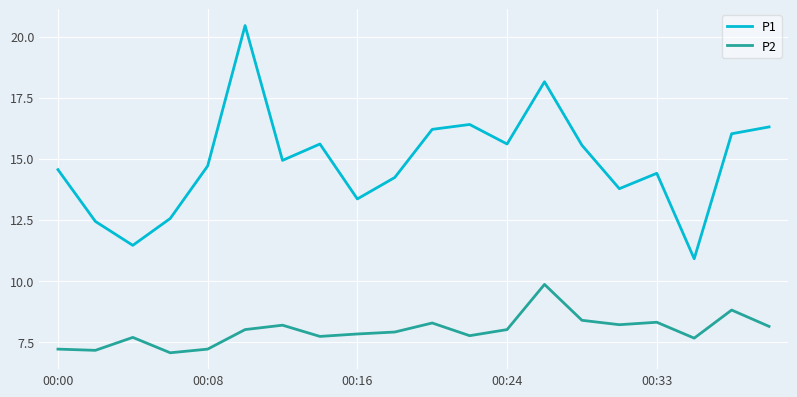

Count the number of categories in the chart.

20